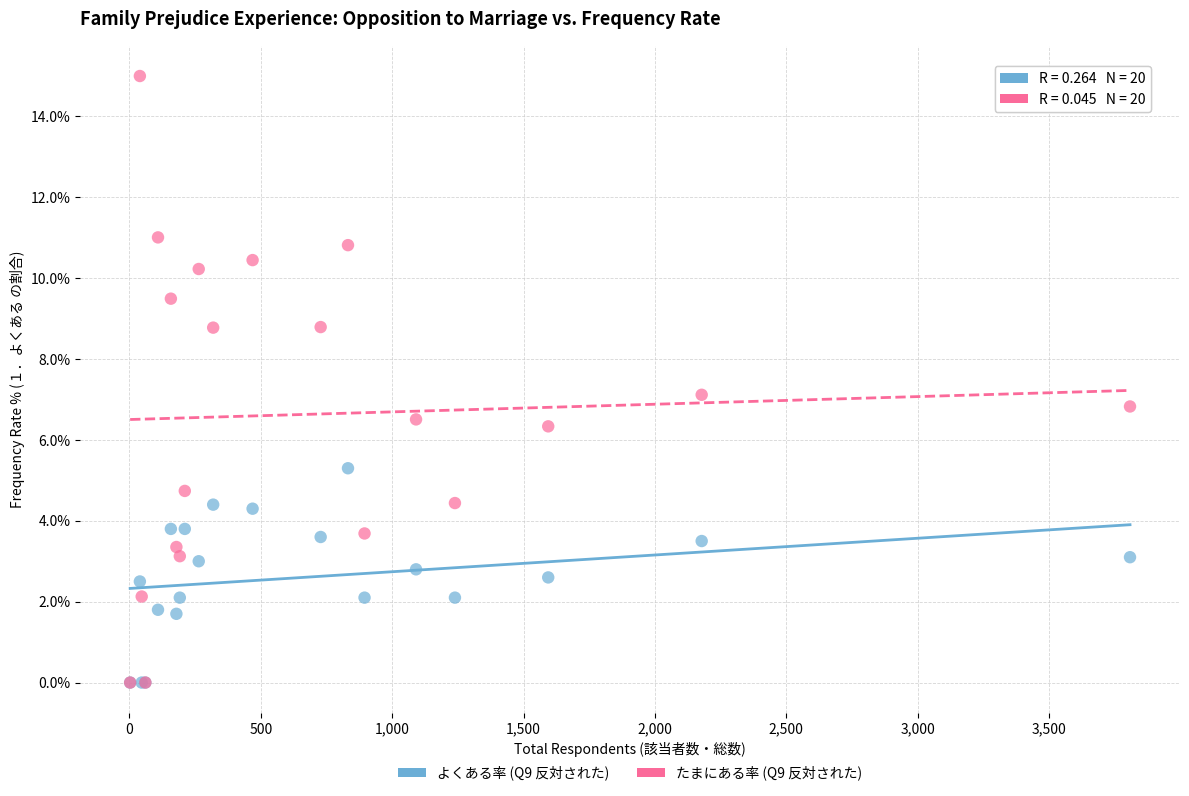

What are all the series names shown in the legend?

よくある率 (Q9 反対された), たまにある率 (Q9 反対された)